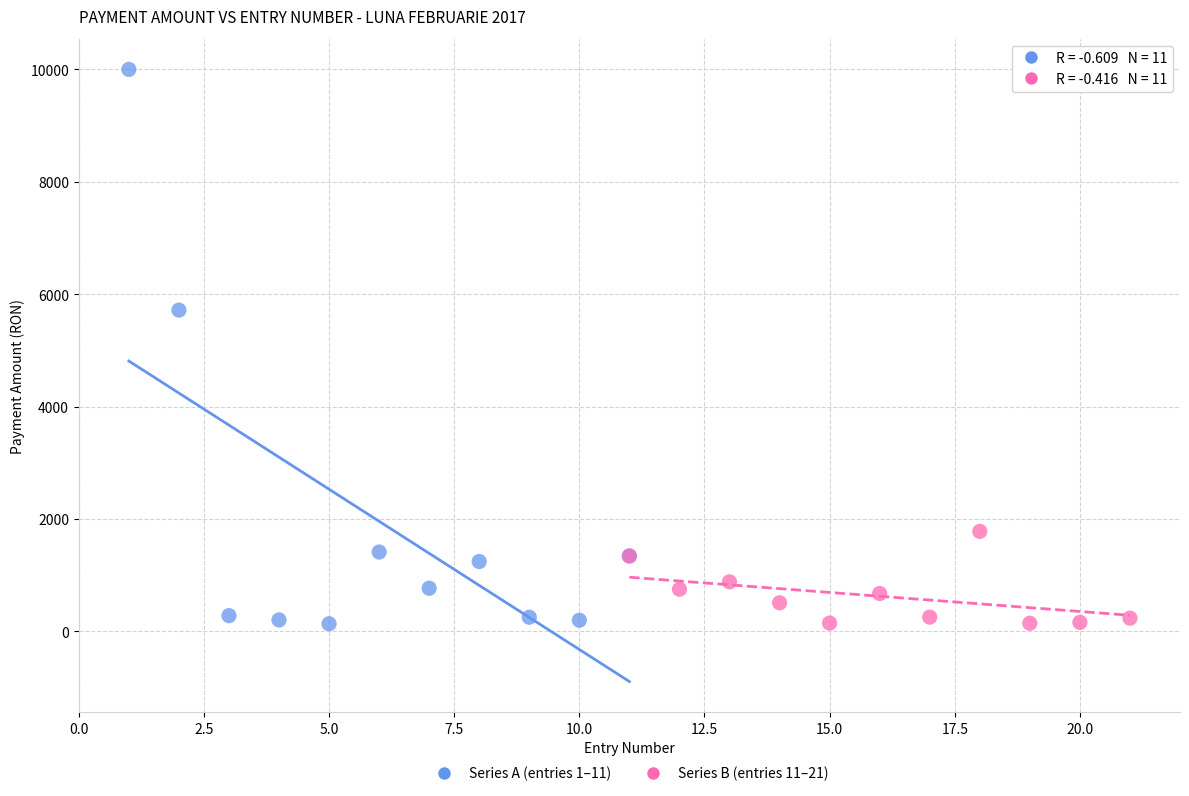

Which series reaches the maximum Y coordinate?

Series A (entries 1–11)